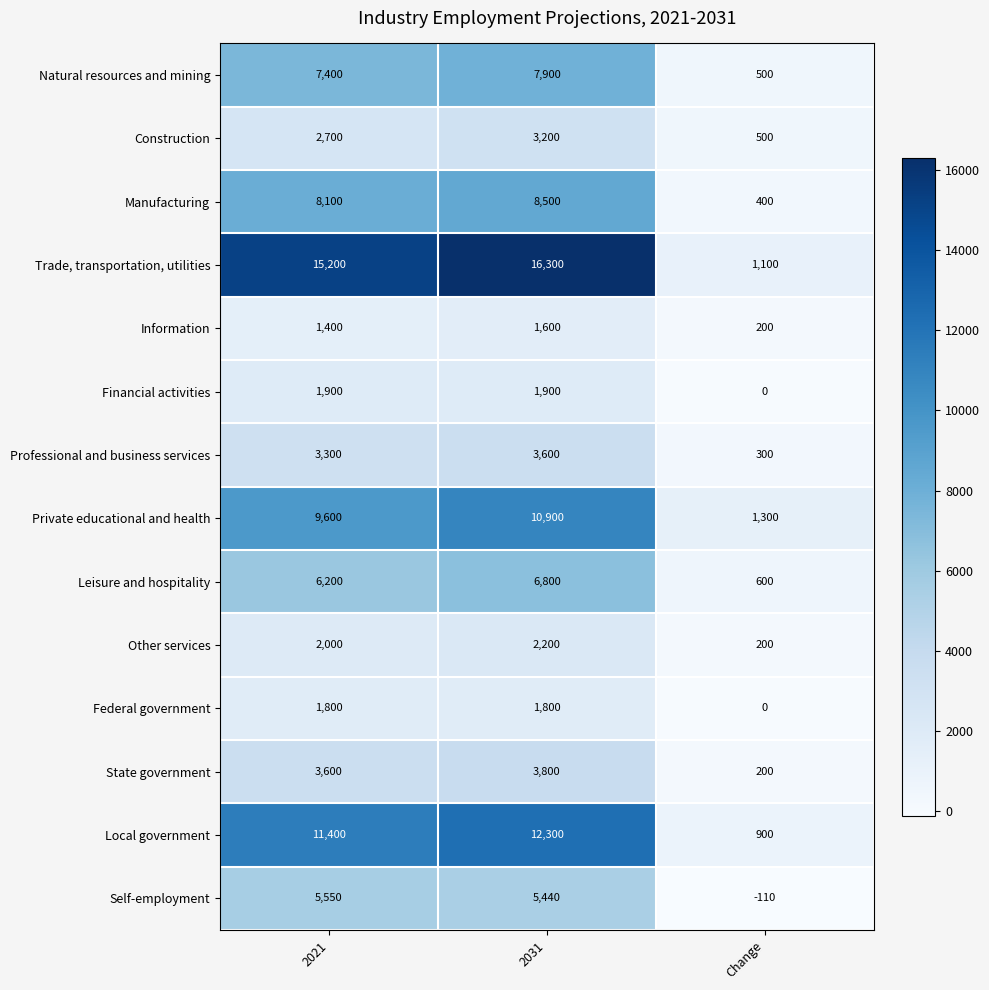

What is the difference between the highest and lowest values at 2021?

13800